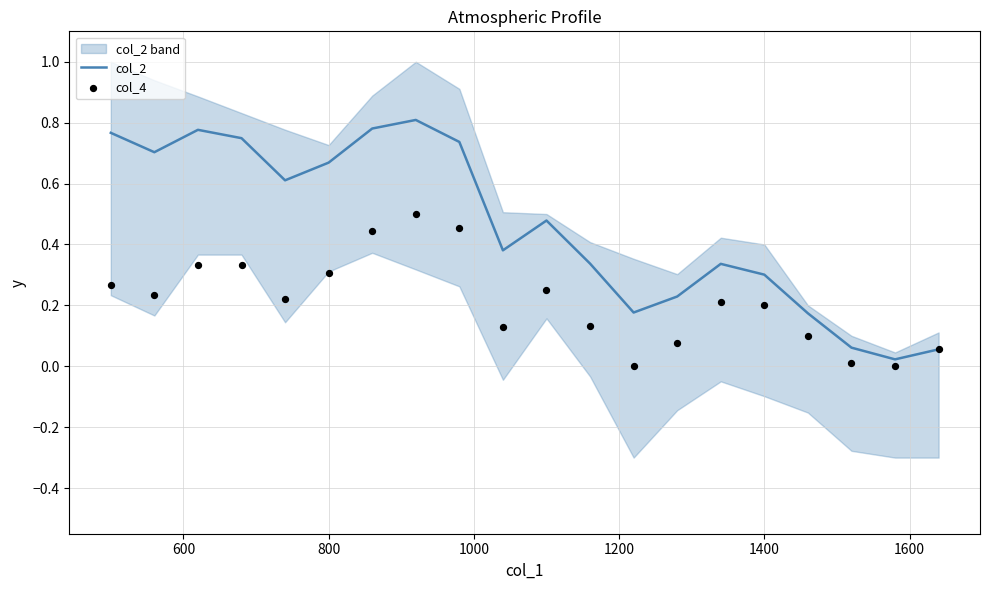

Which series has the widest spread of Y values?

col_2